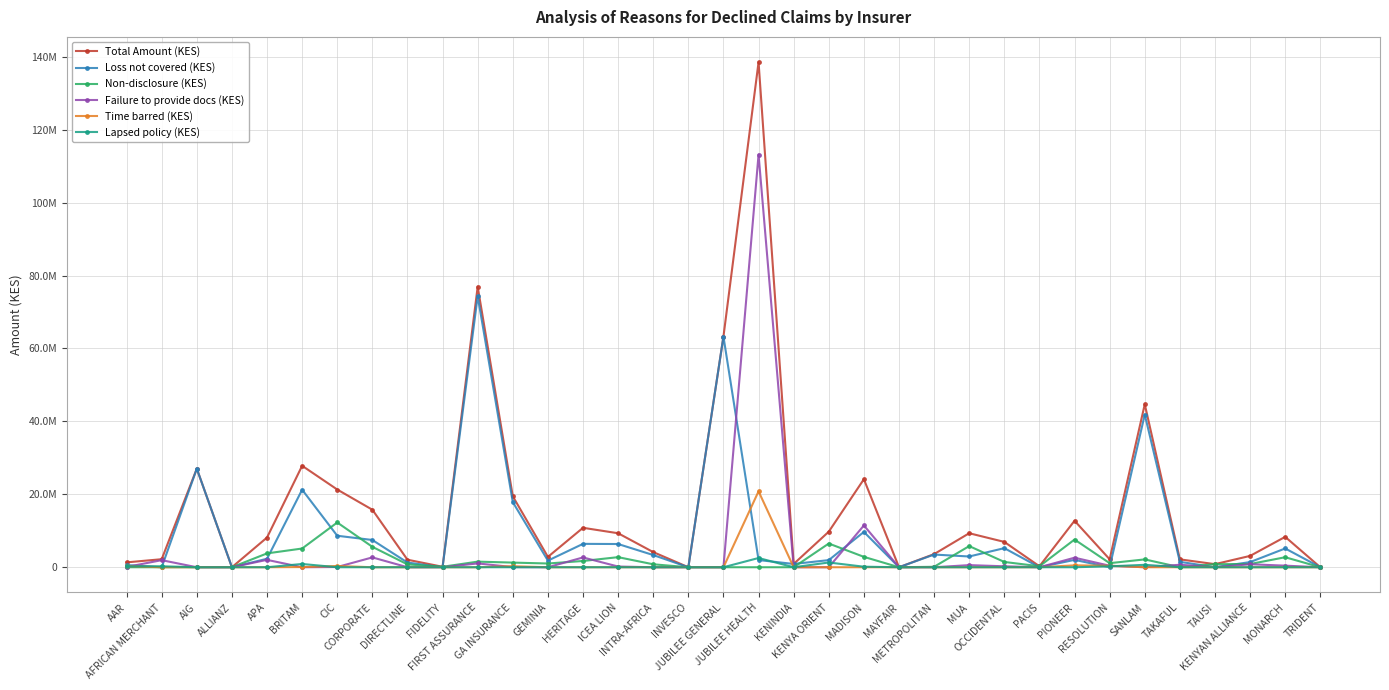

What value does the Total Amount (KES) series have at CIC, to the nearest 10?

21313330